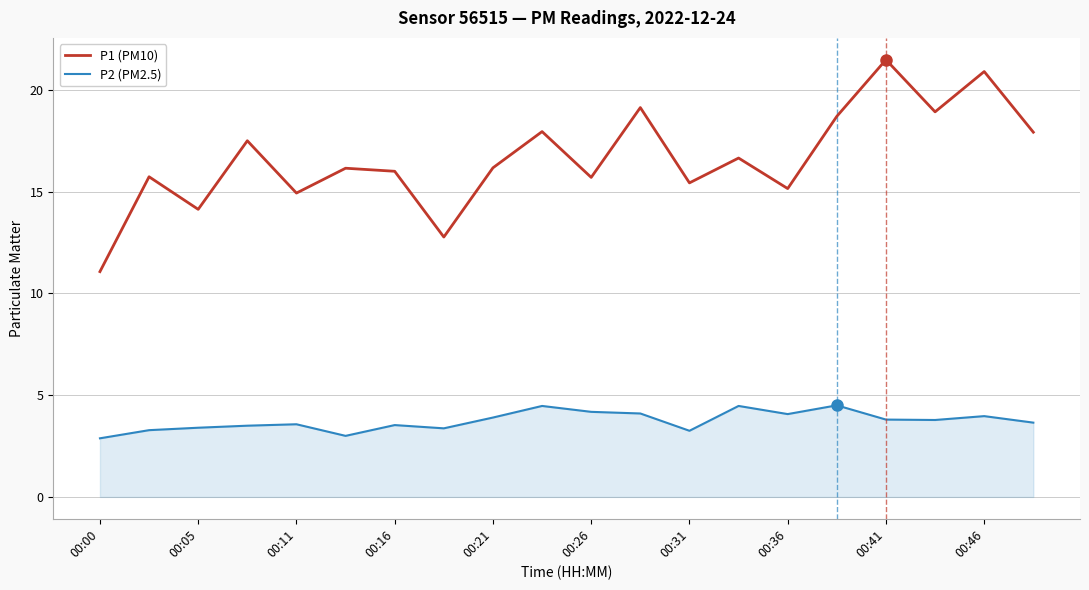

List the series in order of their peak value, lowest first.

P2 (PM2.5), P1 (PM10)